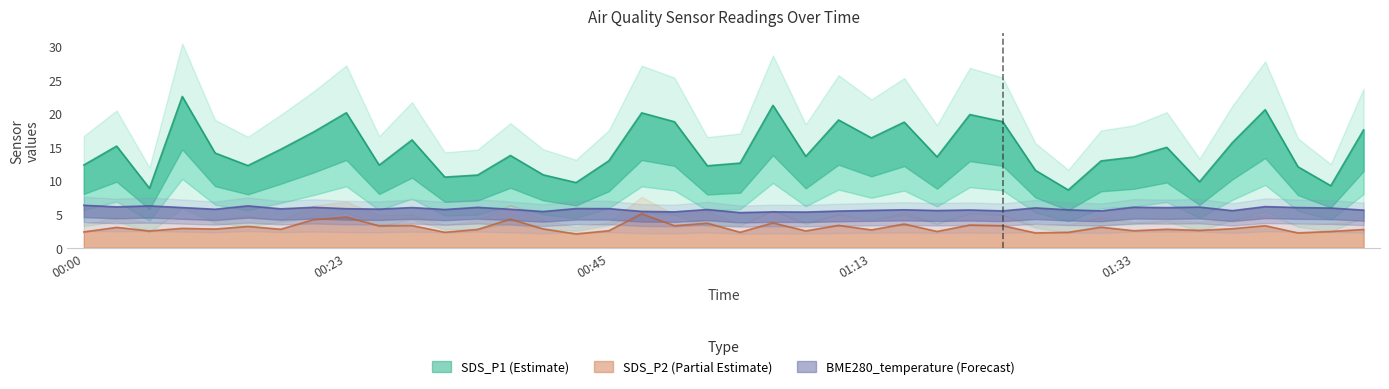

Rank the categories by BME280_temperature value from highest to lowest.

00:00, 00:05, 00:15, 01:43, 00:02, 01:38, 01:33, 00:20, 00:33, 00:07, 00:28, 01:46, 01:36, 01:26, 01:48, 00:43, 00:45, 00:23, 00:17, 00:25, 00:10, 00:35, 00:30, 00:56, 01:16, 01:28, 01:21, 01:51, 01:13, 01:18, 01:41, 01:23, 01:31, 01:11, 00:51, 00:38, 00:53, 01:06, 01:08, 00:58